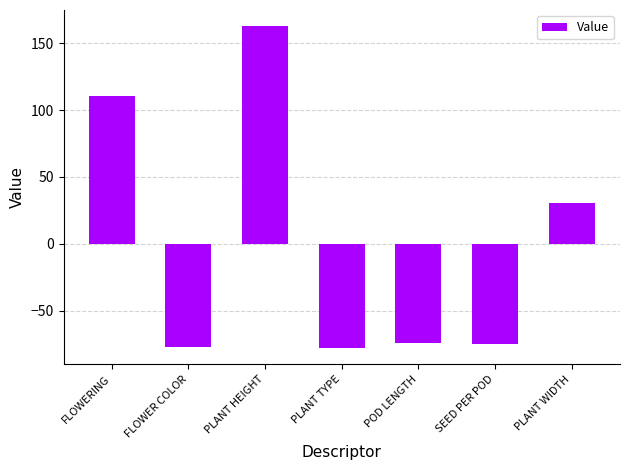

Count the number of values greater than -74.

3